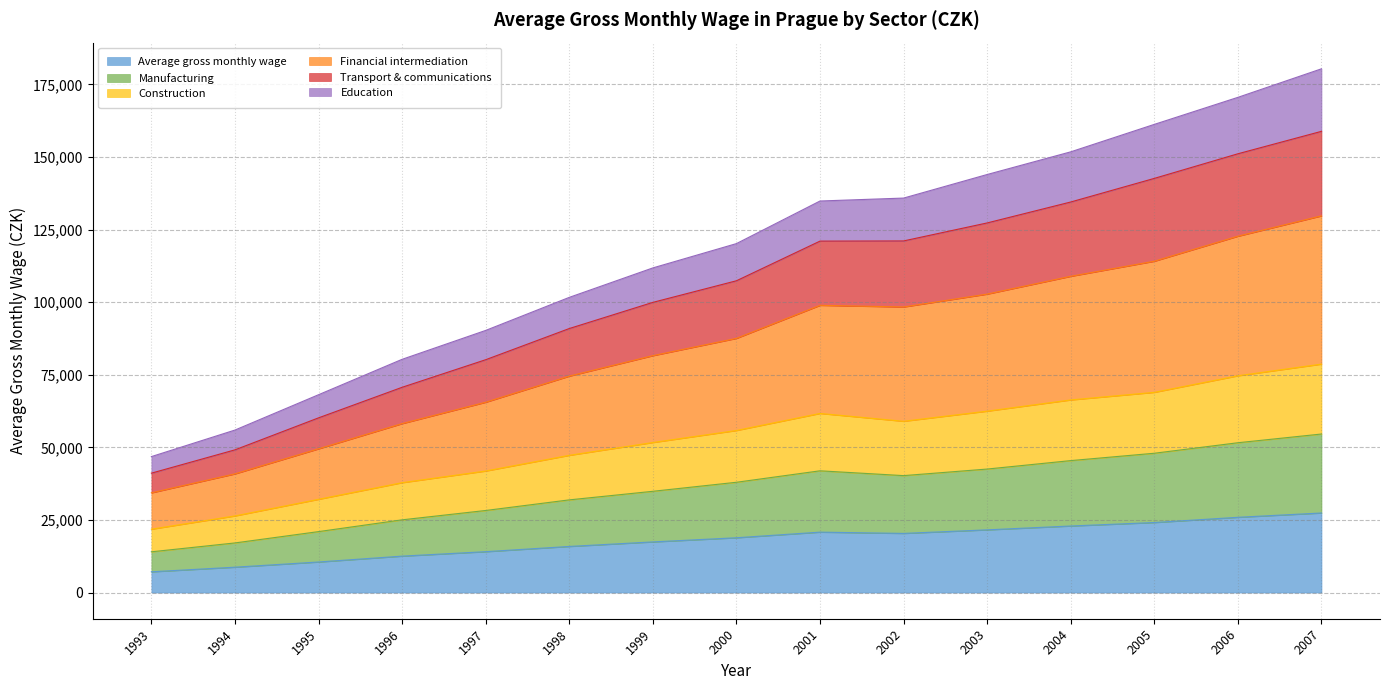

Rank the categories by Financial intermediation value from lowest to highest.

1993, 1994, 1995, 1996, 1997, 1998, 1999, 2000, 2001, 2002, 2003, 2004, 2005, 2006, 2007